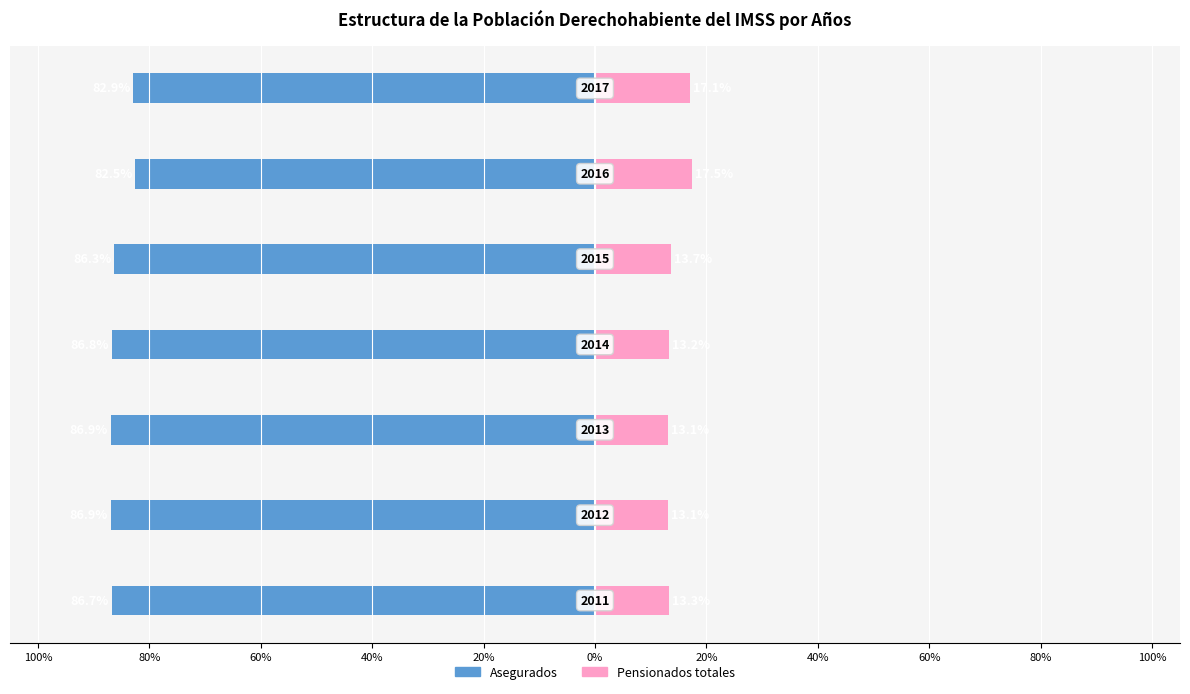

Count the number of data series in this chart.

2